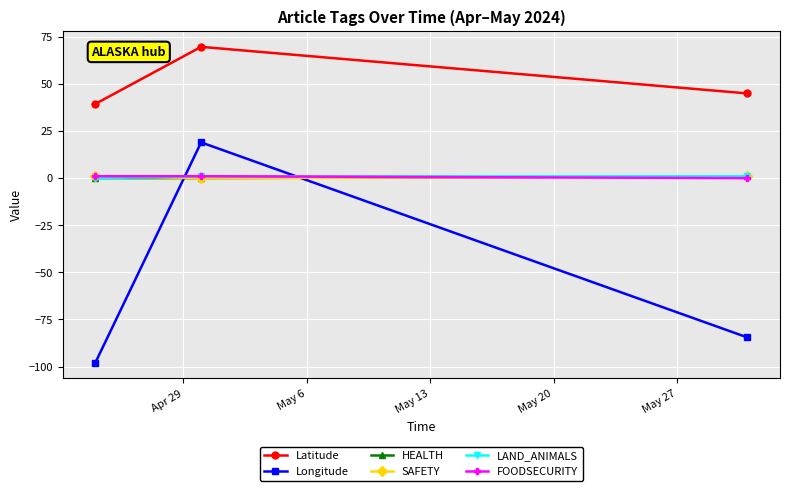

Which series has the largest range (max minus min)?

Longitude